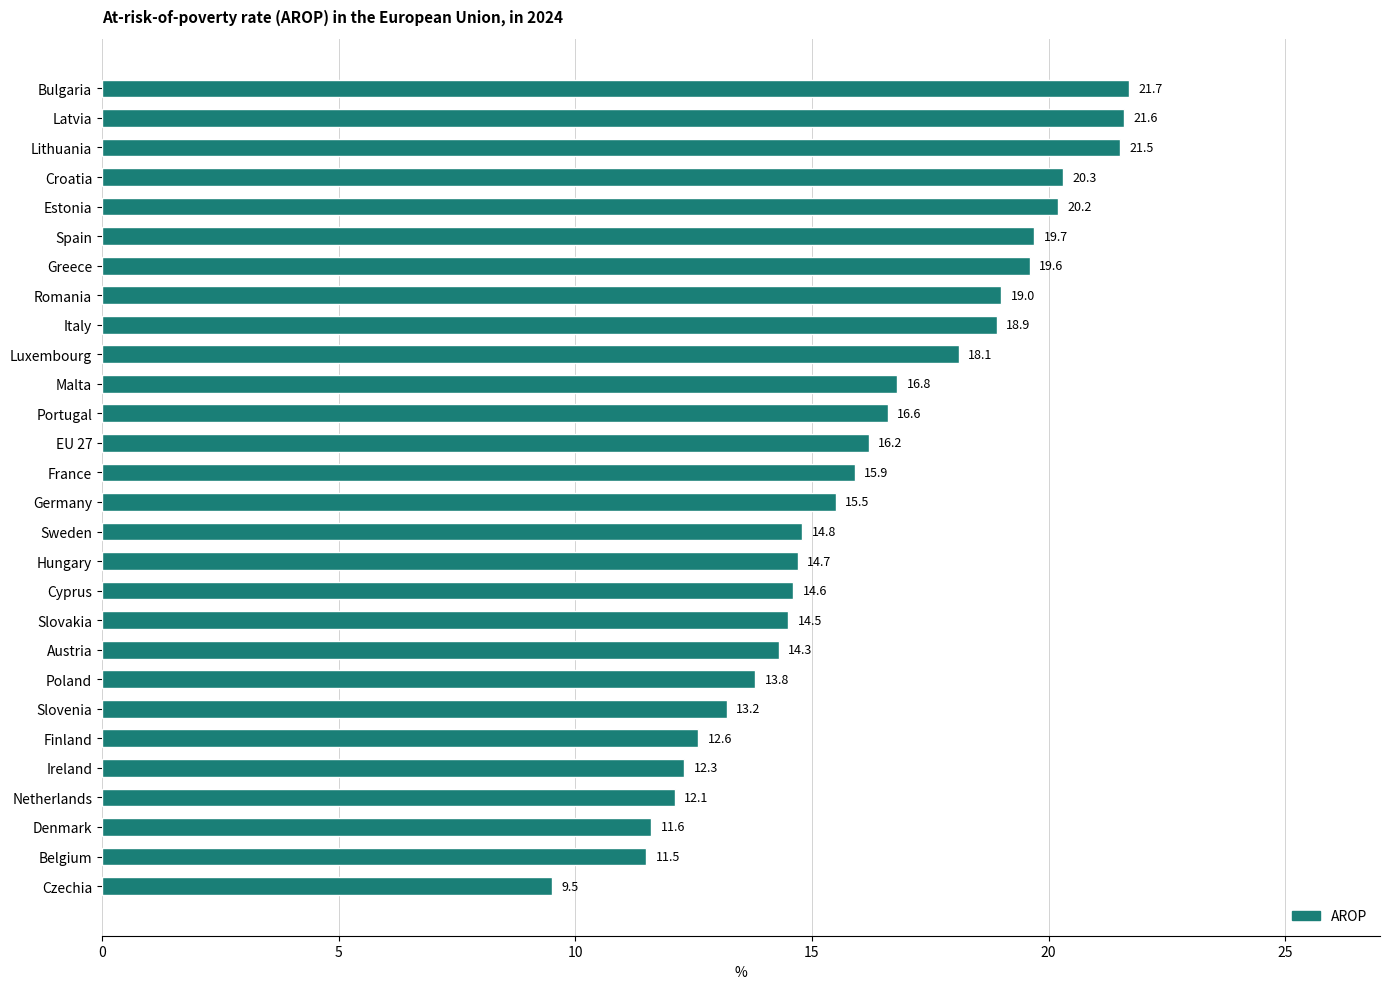

The value at Poland is 13.8. True or false?

True